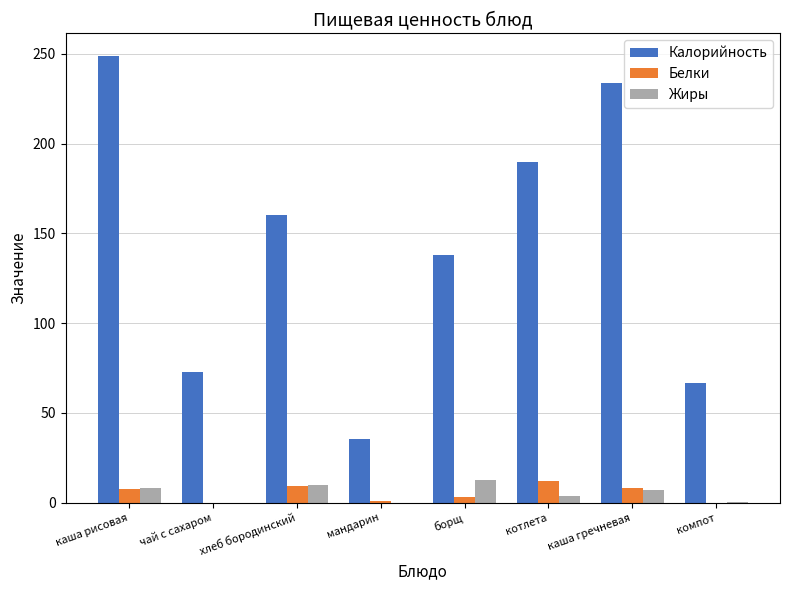

Between мандарин and компот, which series saw the biggest shift?

Калорийность